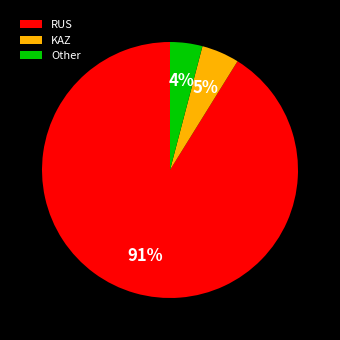

The Other slice represents 4% of the pie. True or false?

True